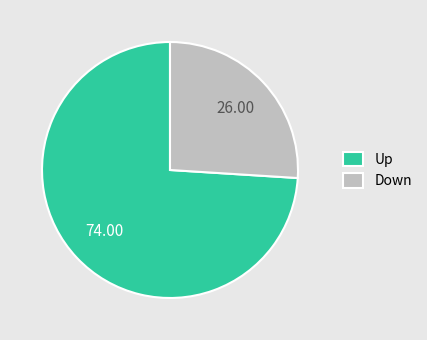

Is there a majority slice in this chart?

Yes